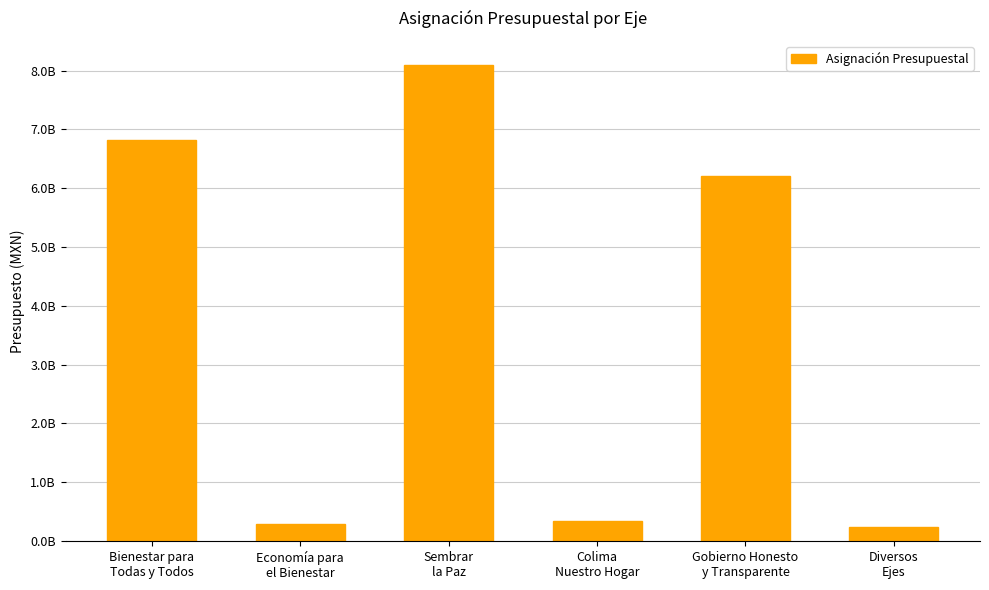

What is the sum of the values at Sembrar
la Paz and Colima
Nuestro Hogar?

8442850950